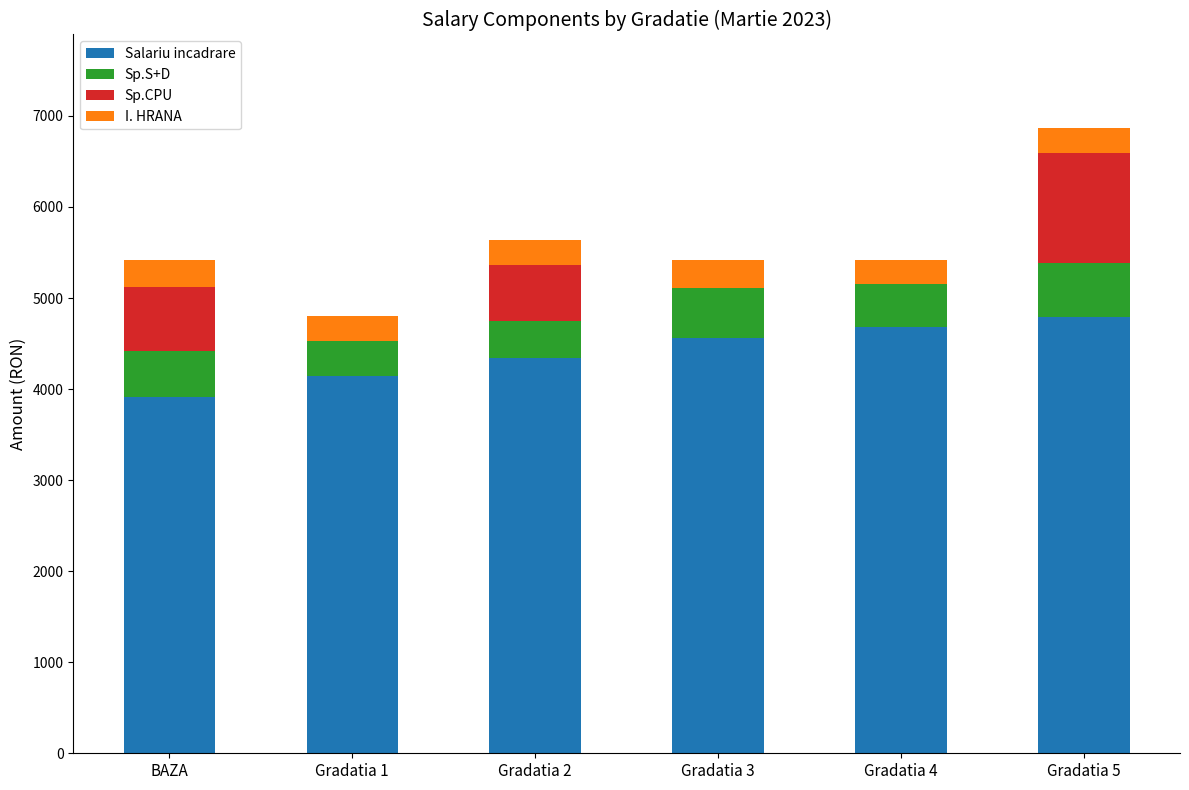

At which category is the sum across all series the highest?

Gradatia 5